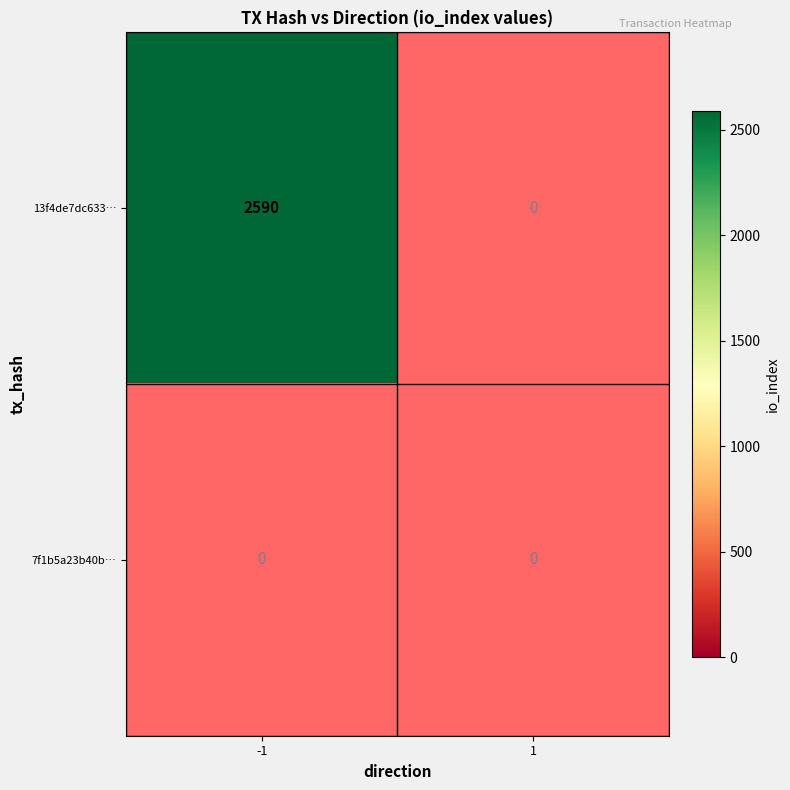

True or false: 13f4de7dc633… has a value of 4459 at -1.

False